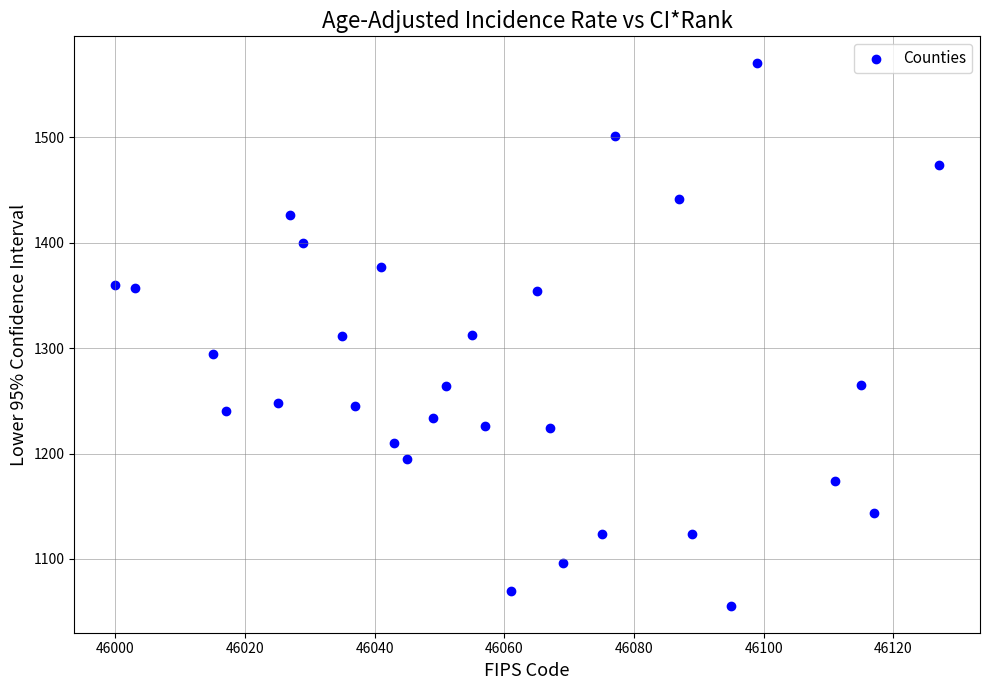

What is the range of Y values (max minus min)?

514.7